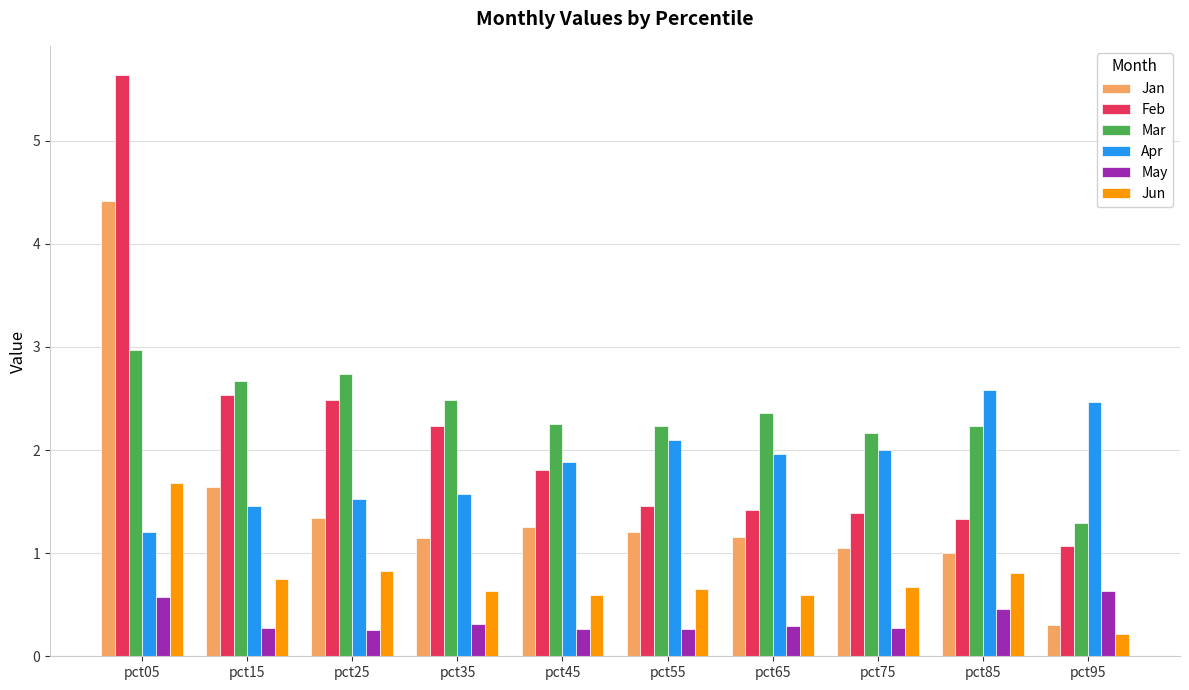

At which label does Jan first exceed 1?

pct05